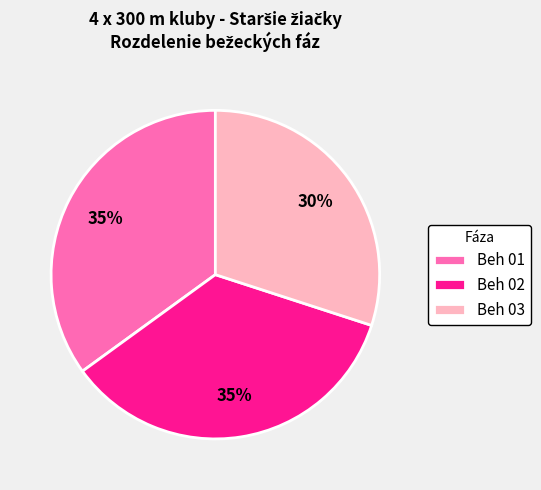

Is there a majority slice in this chart?

No